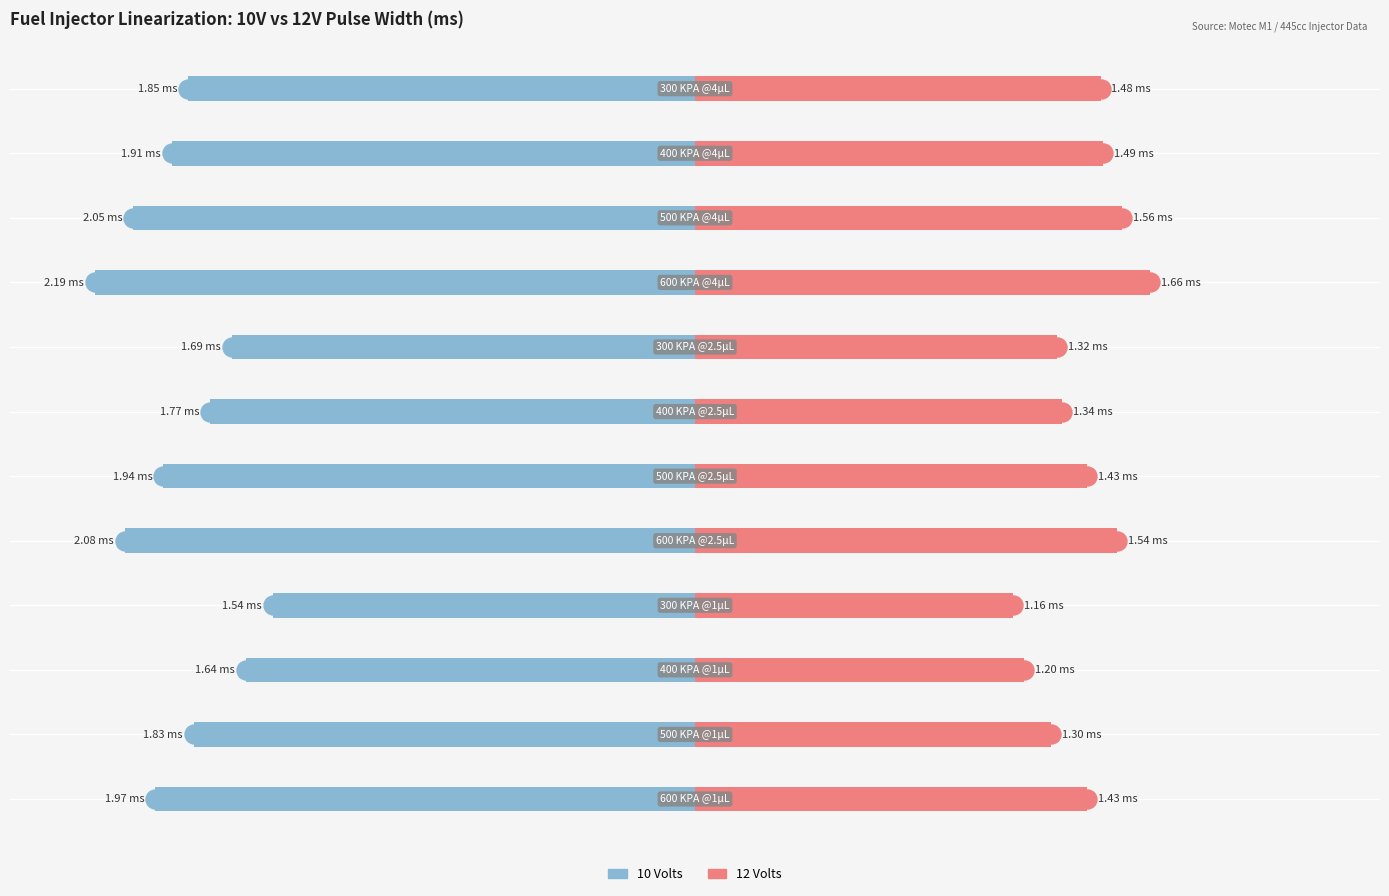

Are the bars horizontal?

Yes